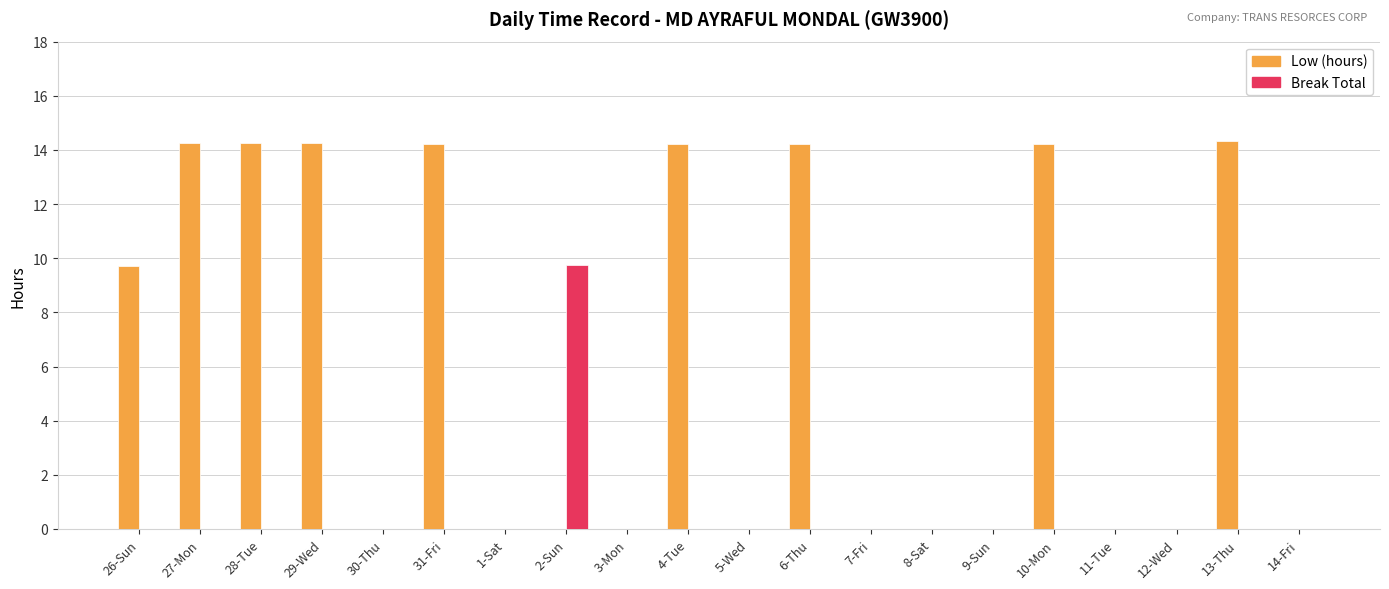

The value of Break Total at 4-Tue is -3.6. True or false?

False